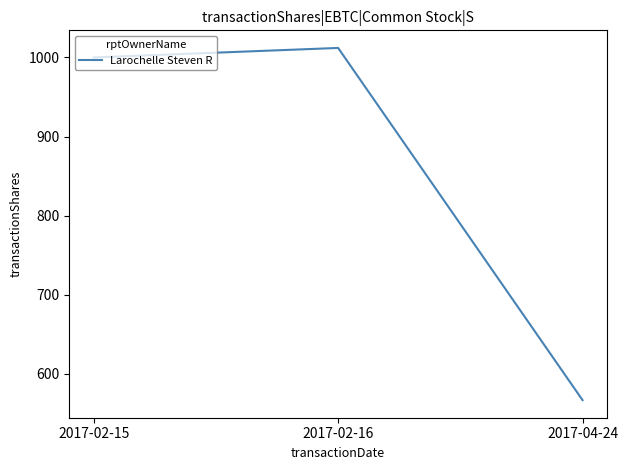

The value at 2017-04-24 is 950. True or false?

False